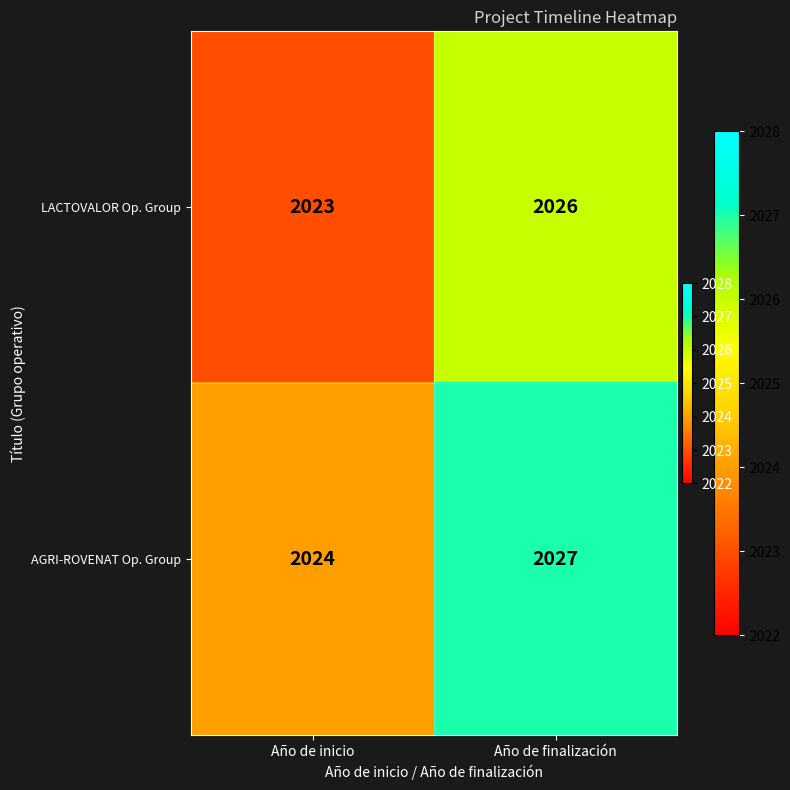

Where is LACTOVALOR Op. Group nearest to the value 2024?

Año de inicio